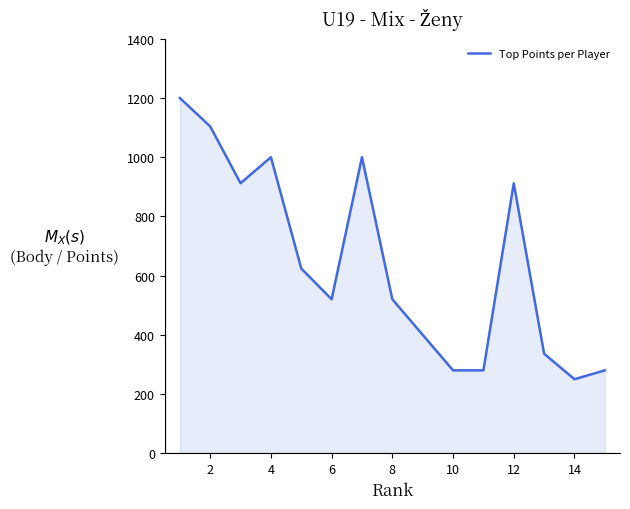

What is the difference between the maximum and minimum values?

950